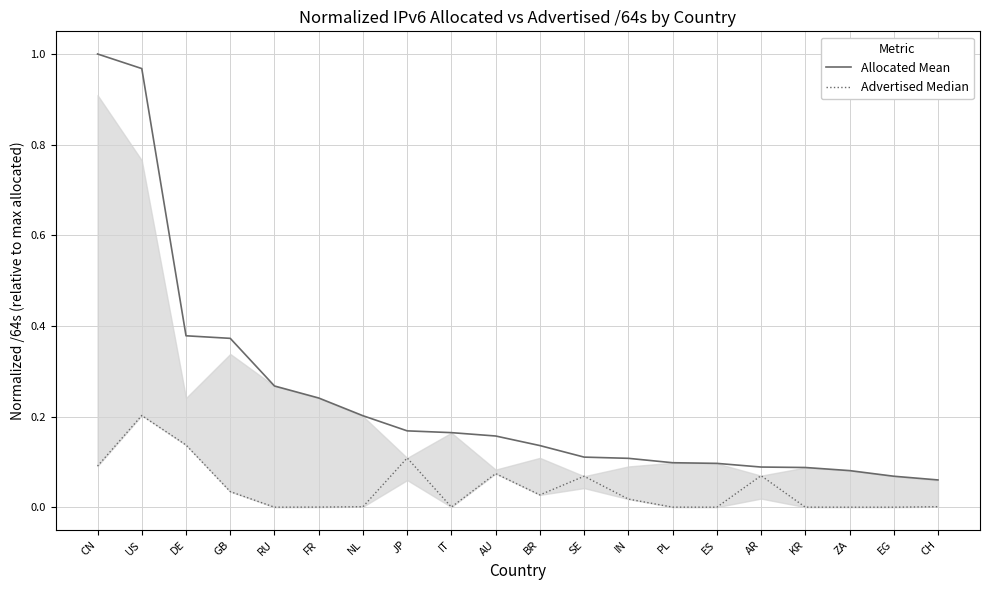

What is the label of the 20th point from the right?

CN